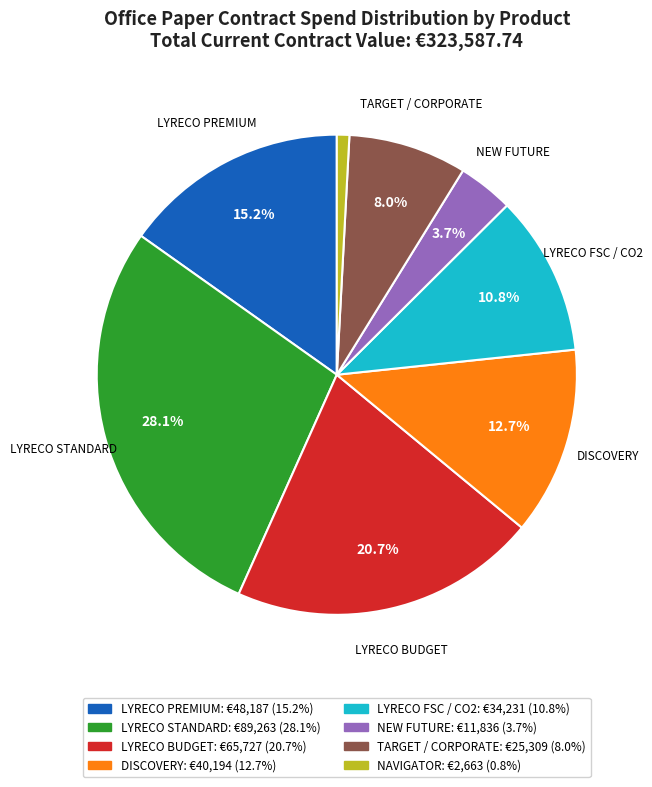

Is there any slice that represents more than half of the pie?

No